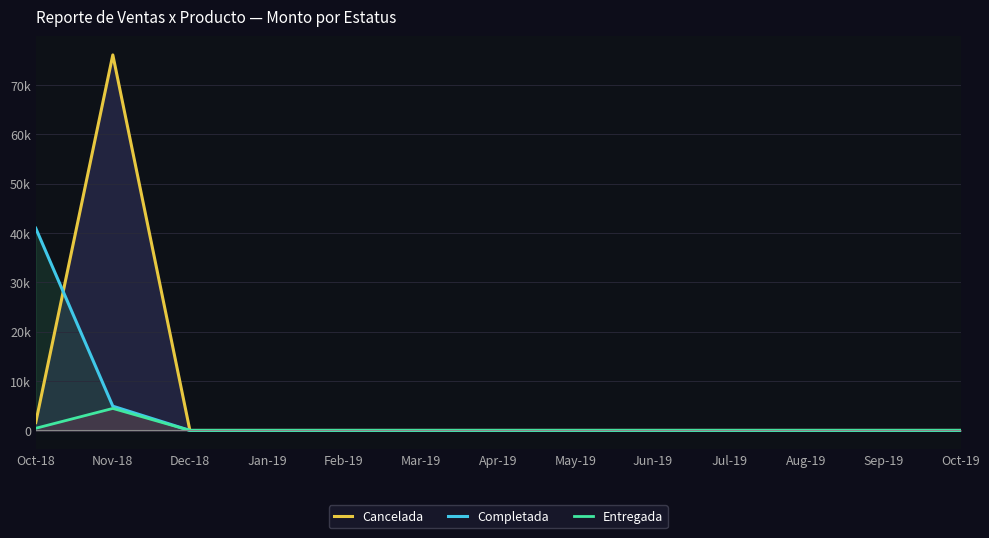

What is the average value of the Completada series?

3531